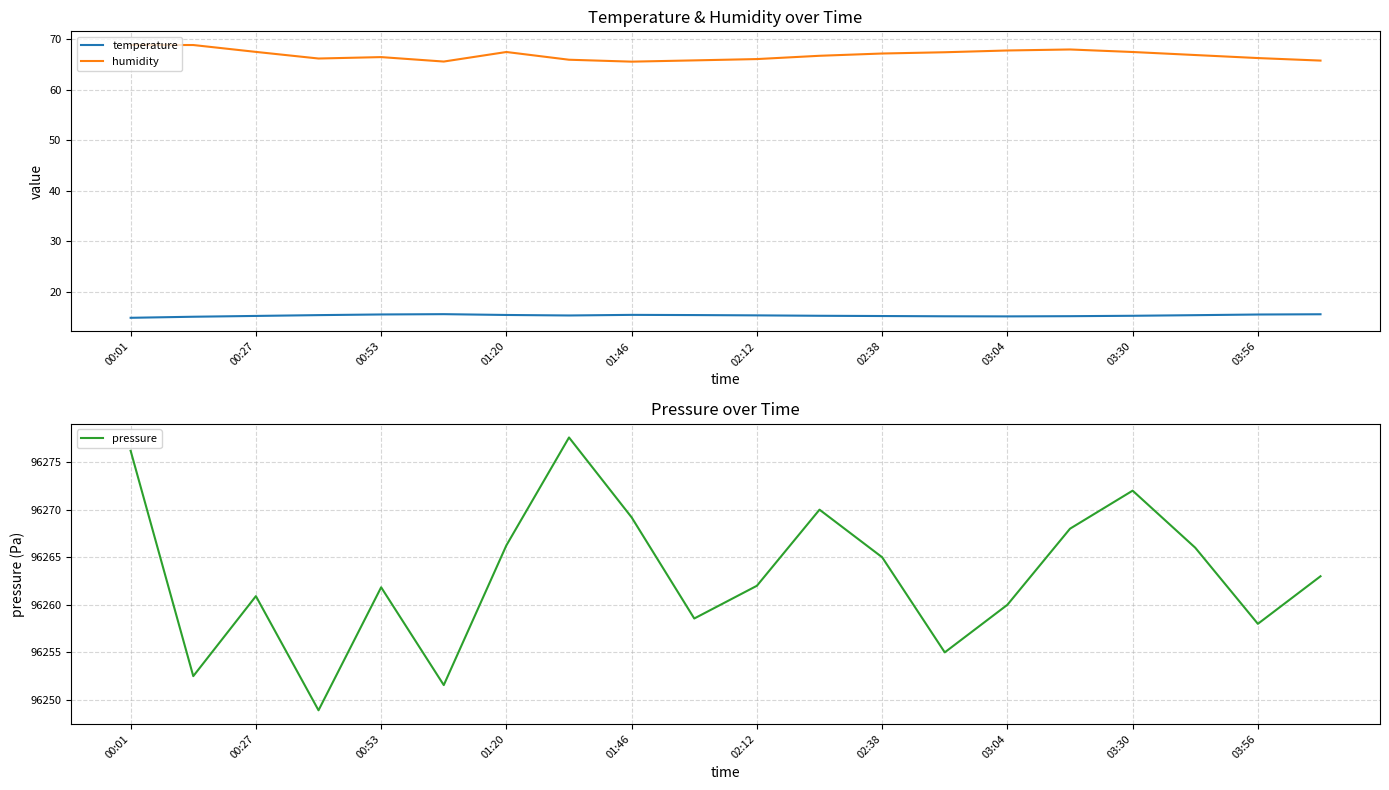

List the series in order of their peak value, lowest first.

temperature, humidity, pressure